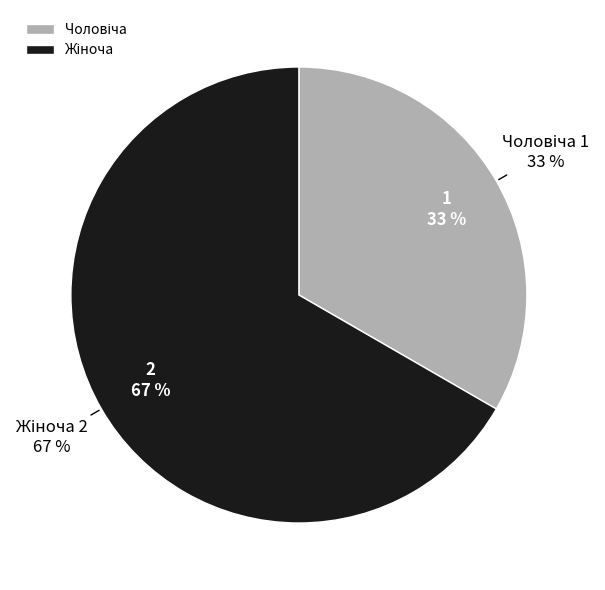

Count the number of slices in the pie.

2